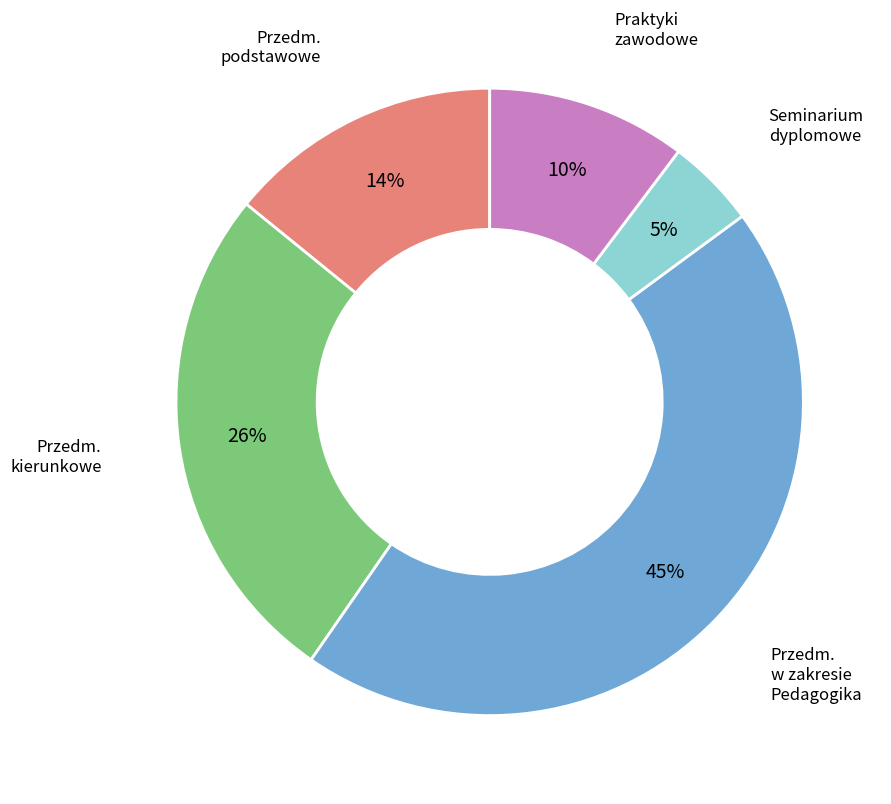

Is there any slice that represents more than half of the pie?

No